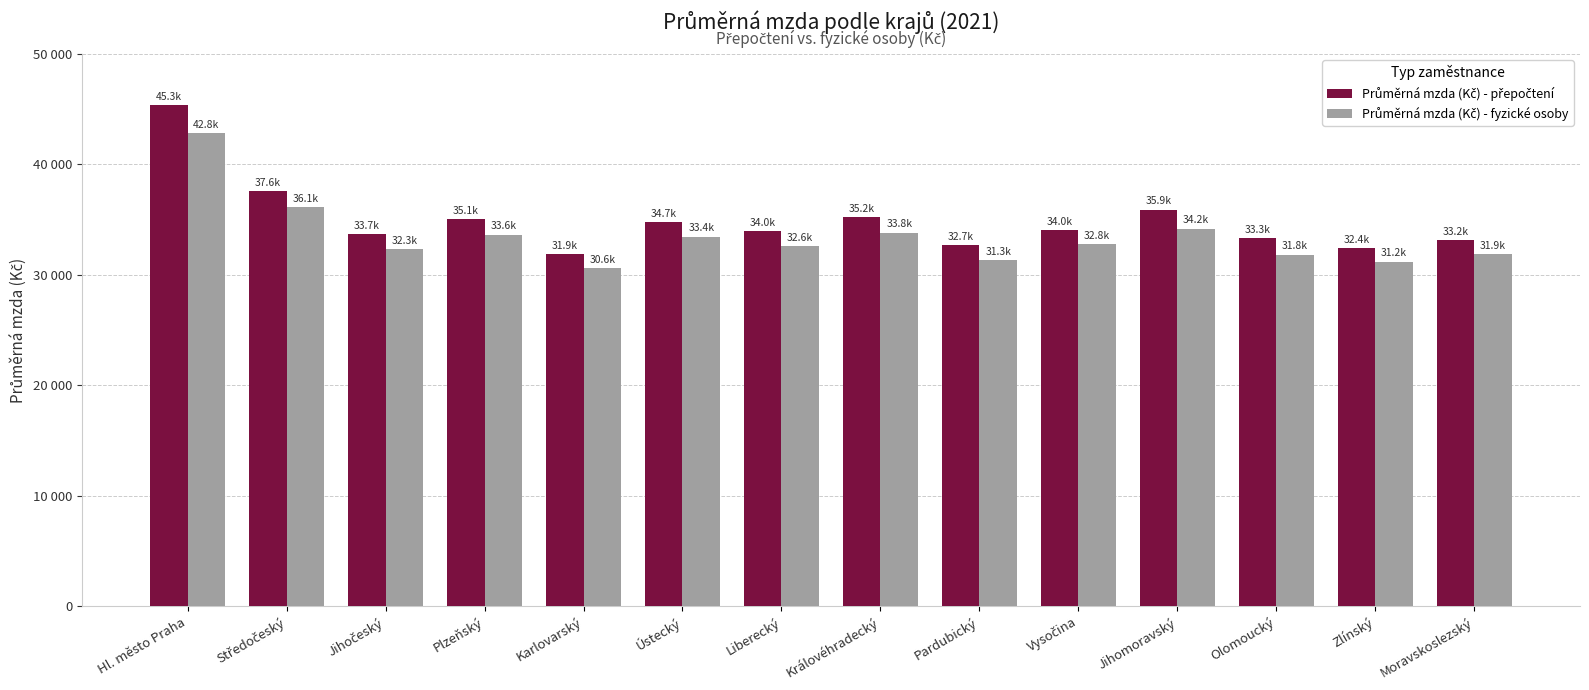

What is the highest value of the Průměrná mzda (Kč) - fyzické osoby series?

42819.6